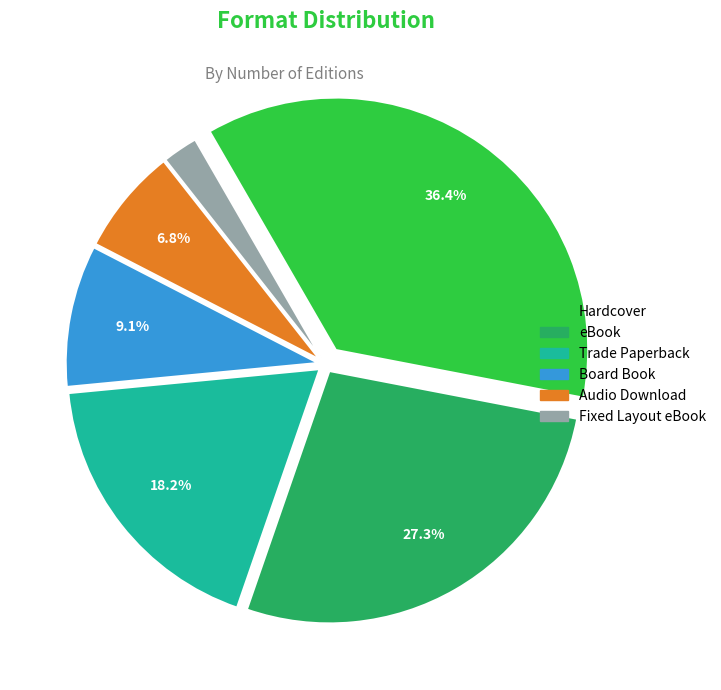

Is there a majority slice in this chart?

No